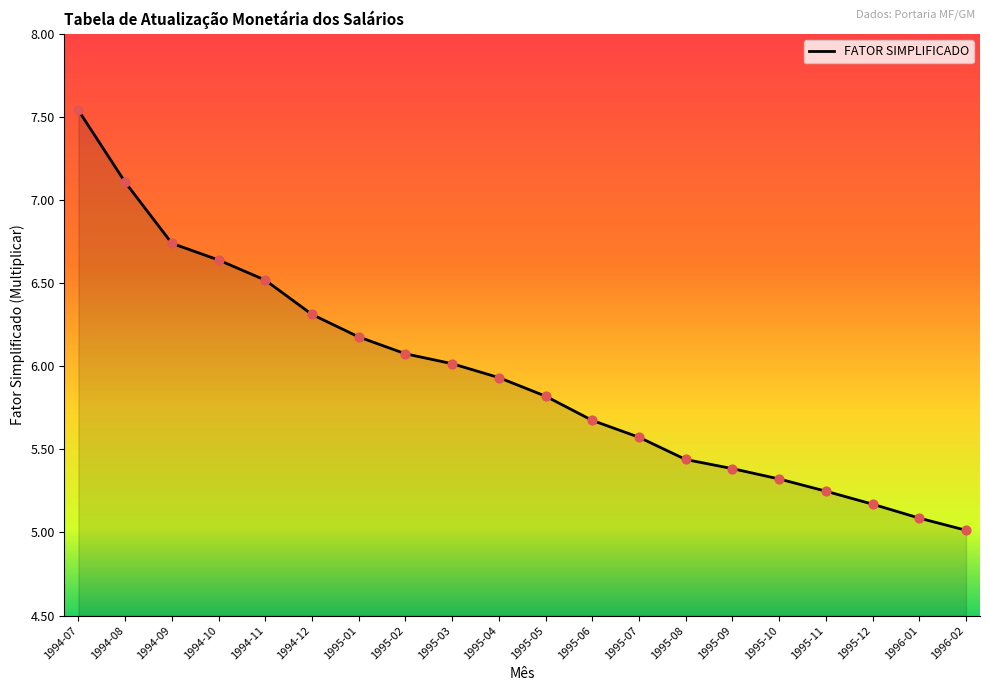

What is the change in value from 1995-01 to 1995-04?

-0.2